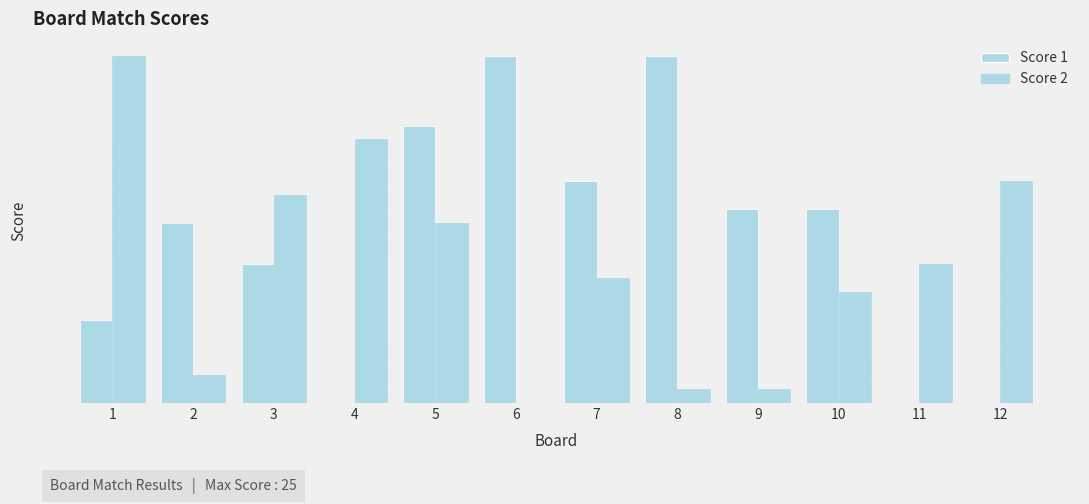

Is the value of Score 2 at 8 greater than the value of Score 1 at 9?

No